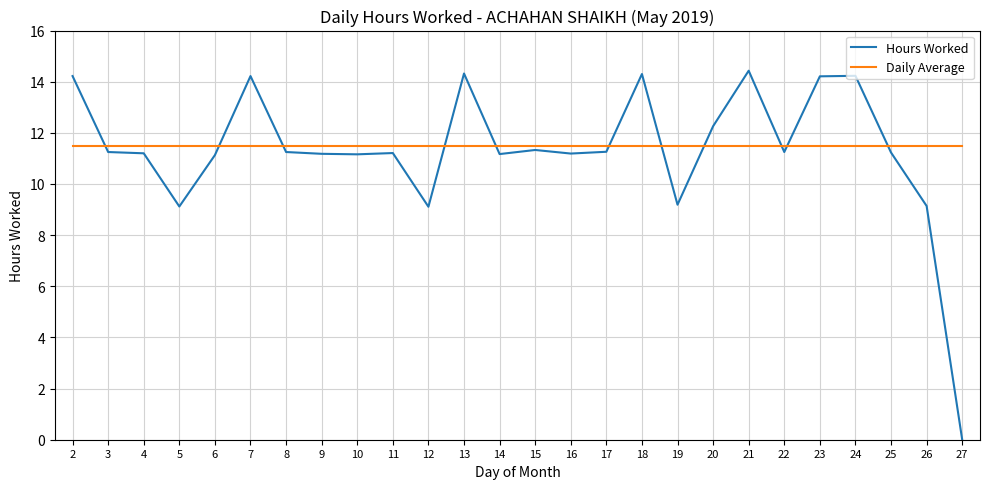

True or false: Hours Worked and Daily Average intersect in this chart.

True